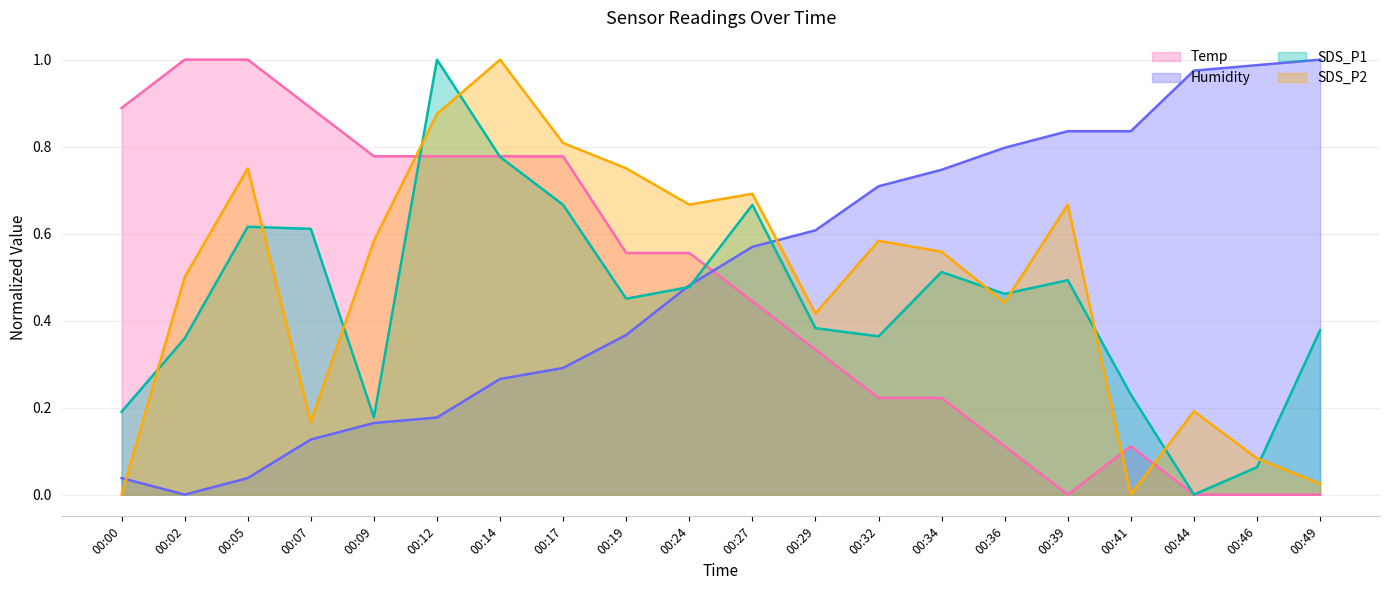

Does the chart have visible grid lines?

Yes